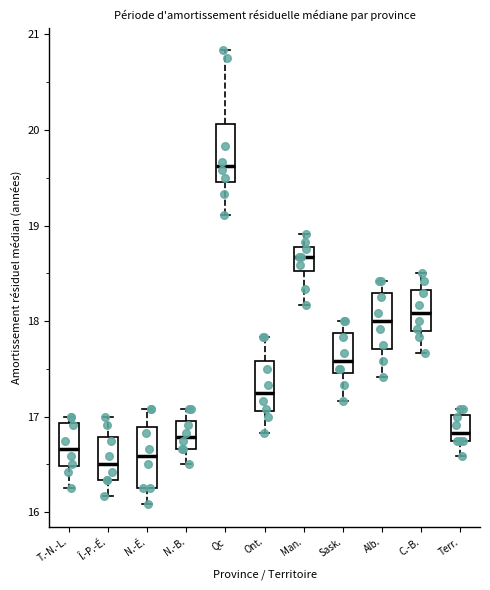

Reading left to right, read every box against the y-axis: the position of its median line, the range the box covers, and the ends of its whiskers. The values are not printed on the chart, so give them approximately, as read against the axis.

T.-N.-L.: median 16.7, box 16.5 to 16.9, whiskers 16.3 to 17.0
Î.-P.-É.: median 16.5, box 16.3 to 16.8, whiskers 16.2 to 17.0
N.-É.: median 16.6, box 16.3 to 16.9, whiskers 16.1 to 17.1
N.-B.: median 16.8, box 16.7 to 17.0, whiskers 16.5 to 17.1
Qc: median 19.6, box 19.5 to 20.1, whiskers 19.1 to 20.8
Ont.: median 17.3, box 17.1 to 17.6, whiskers 16.8 to 17.8
Man.: median 18.7, box 18.5 to 18.8, whiskers 18.2 to 18.9
Sask.: median 17.6, box 17.5 to 17.9, whiskers 17.2 to 18.0
Alb.: median 18.0, box 17.7 to 18.3, whiskers 17.4 to 18.4
C.-B.: median 18.1, box 17.9 to 18.3, whiskers 17.7 to 18.5
Terr.: median 16.8 (just above the box's lower edge), box 16.8 to 17.0, whiskers 16.6 to 17.1